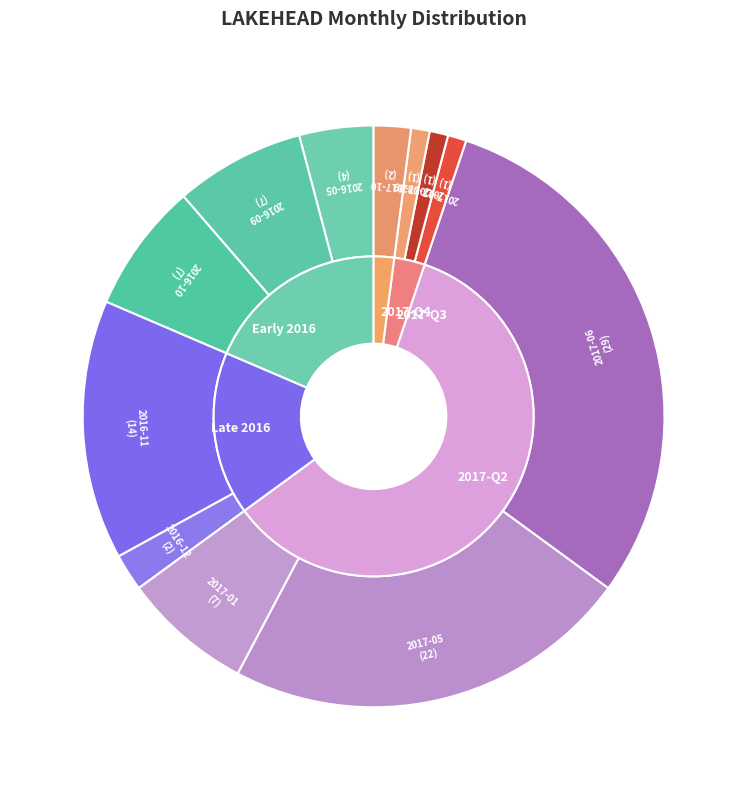

Does 2016-05 account for over 50% of the chart?

No